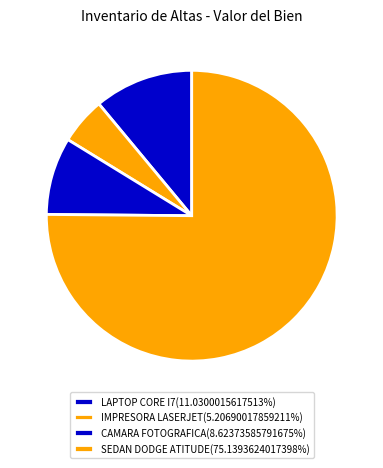

How many slices are in this pie chart?

4